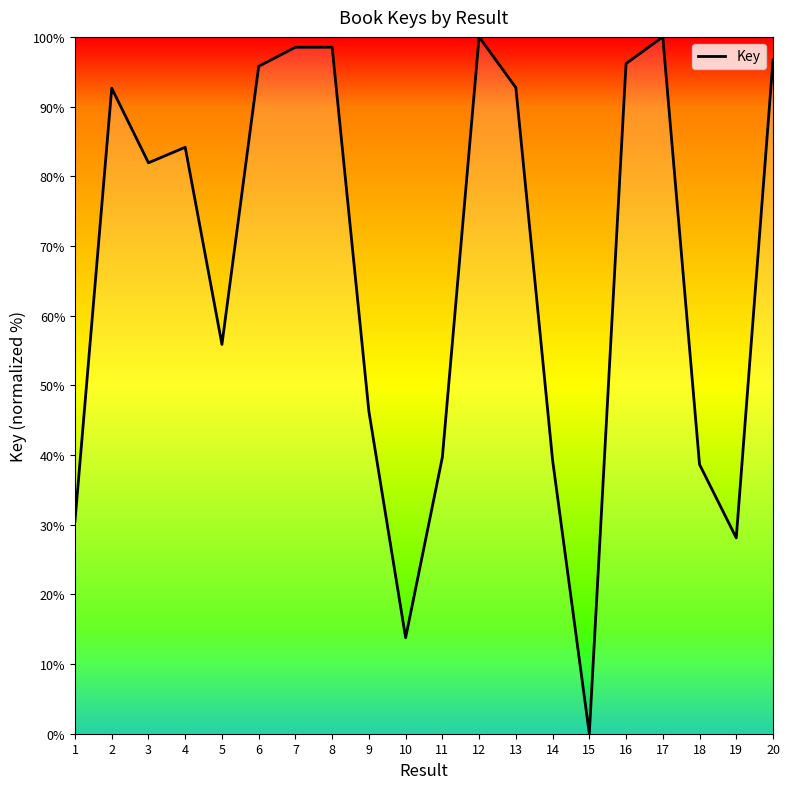

Approximately how many times larger is the value at 16 compared to 18?

2.5